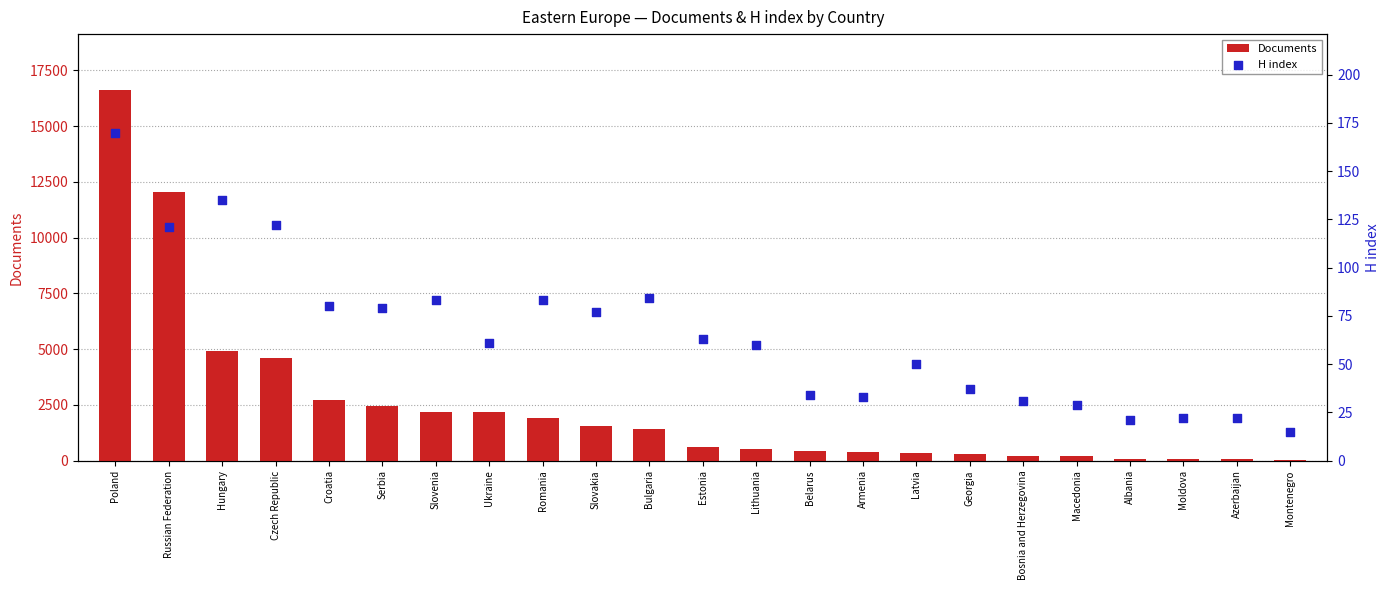

Is the value of Documents at Ukraine greater than the value of H index at Ukraine?

Yes